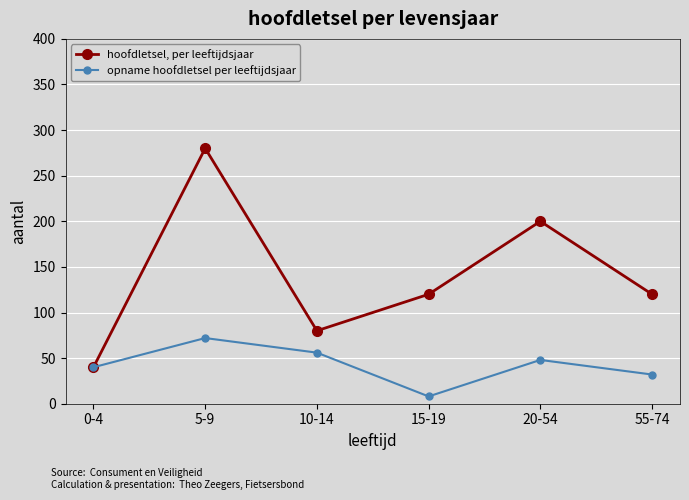

Which series has the largest total across all categories?

hoofdletsel, per leeftijdsjaar